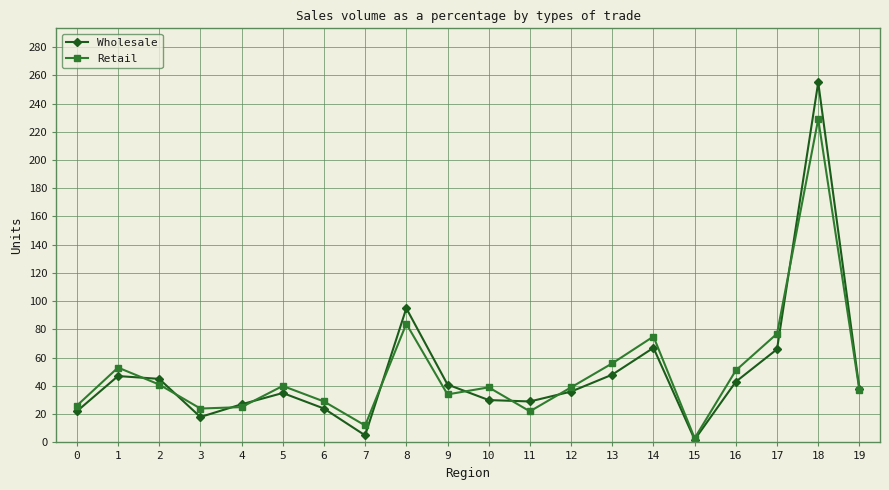

Rank the series by their maximum value, from highest to lowest.

Wholesale, Retail